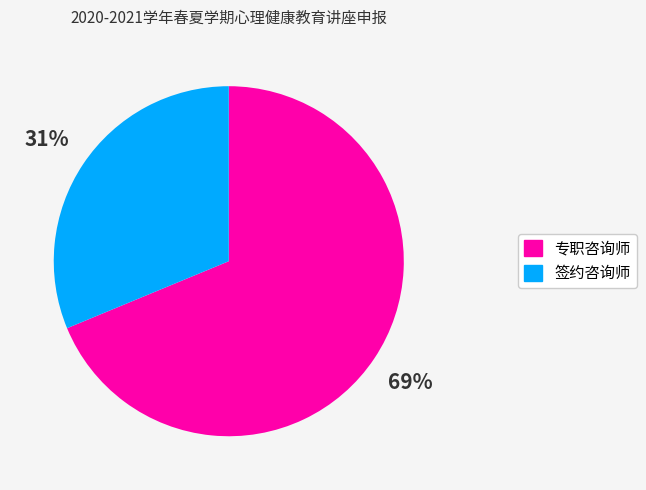

To the nearest percent, what is the average slice percentage?

50%